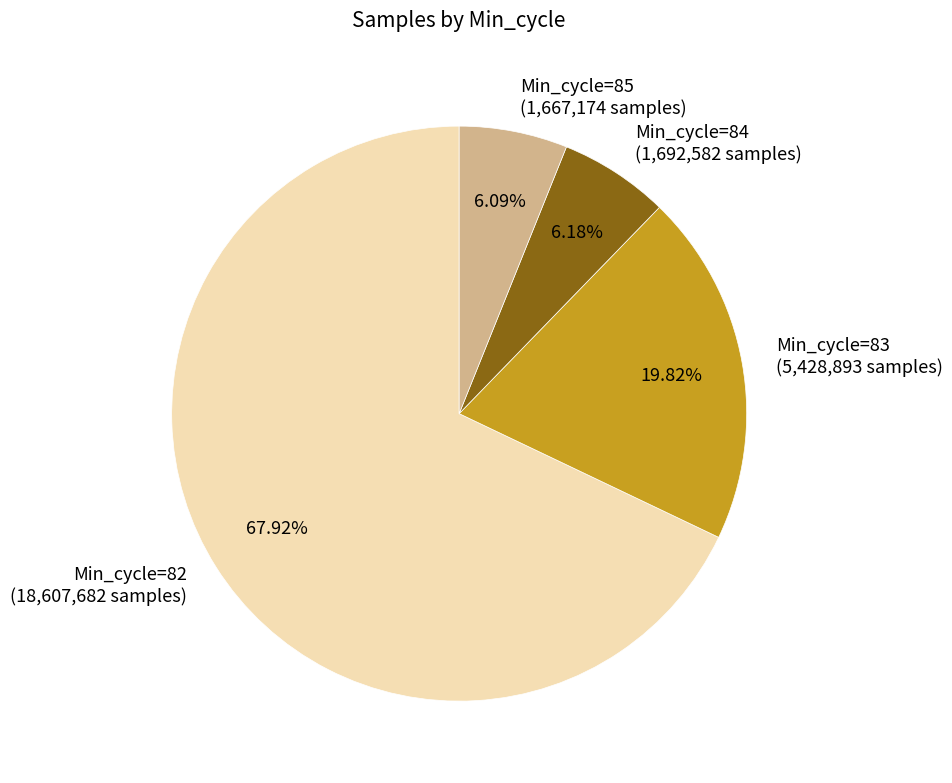

Is there any slice that represents more than half of the pie?

Yes